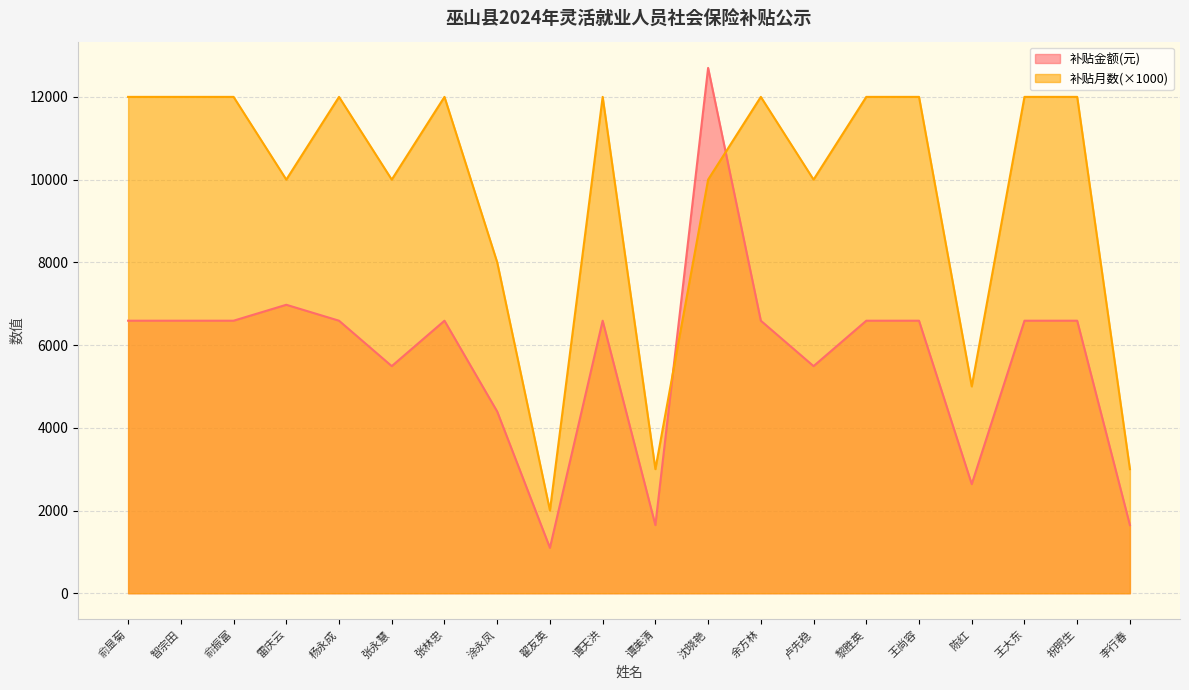

List the series in order of their overall mean, highest first.

补贴月数(×1000), 补贴金额(元)